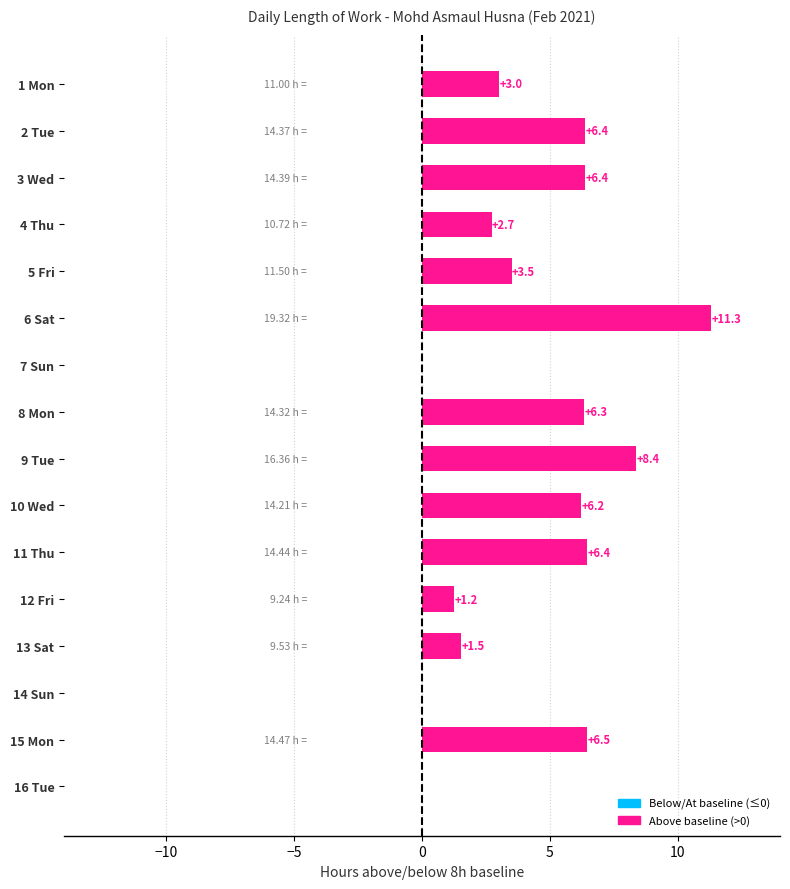

What is the sum of the values at 8 Mon and 15 Mon?

12.8